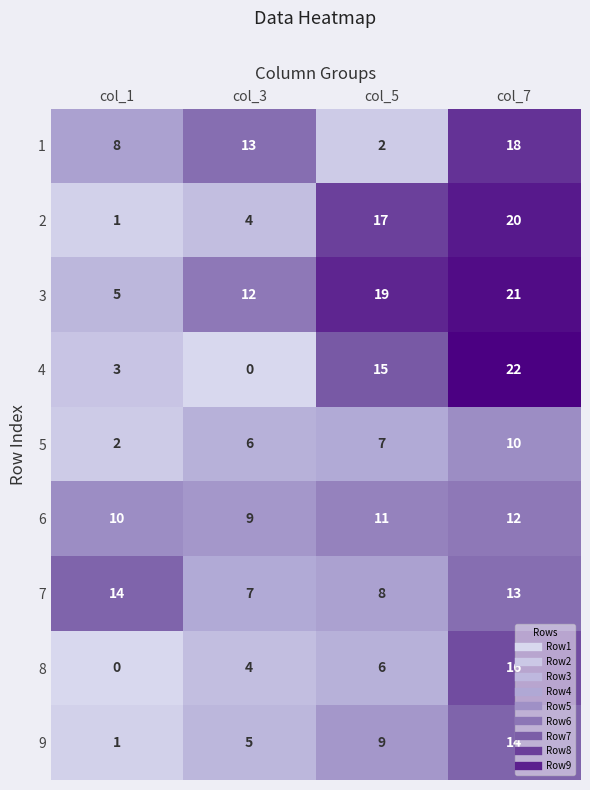

What is the greatest value displayed?

22